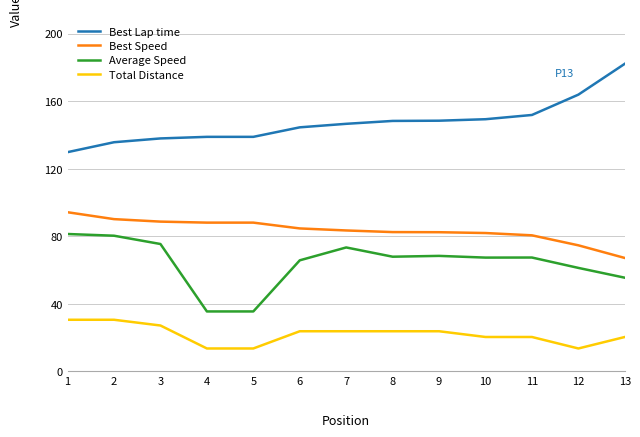

What are all the series names shown in the legend?

Best Lap time, Best Speed, Average Speed, Total Distance